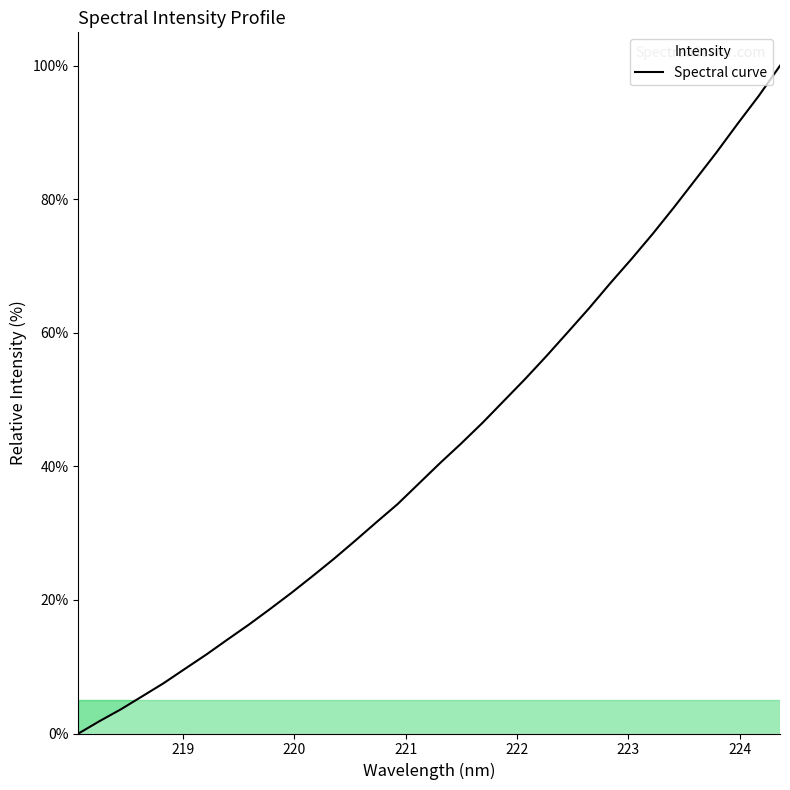

What is the difference between the second highest and minimum values?

95.5